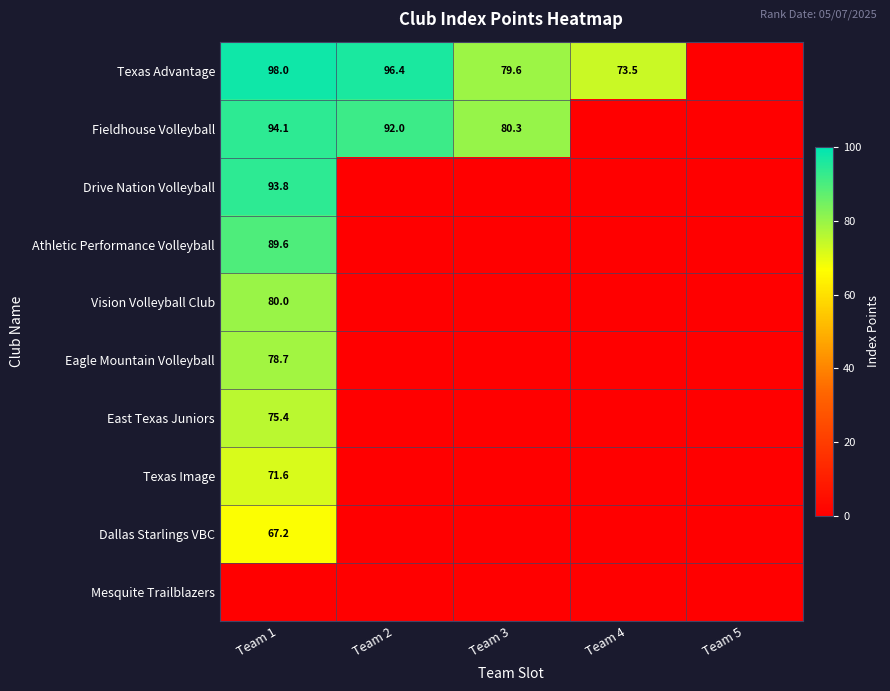

The value of Texas Advantage at Team 4 is 102.7. True or false?

False